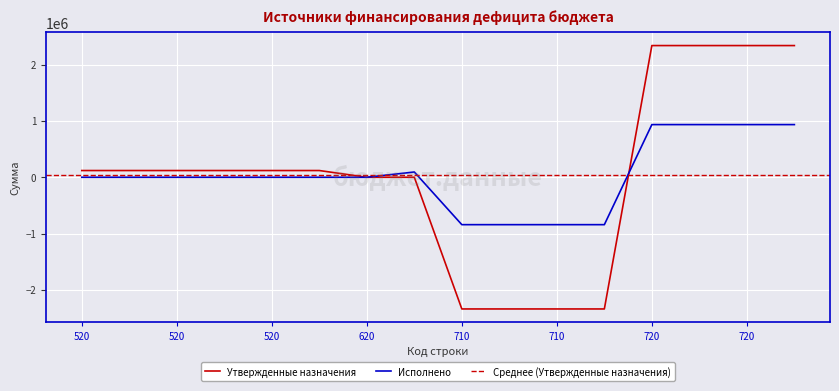

Which series has the largest range (max minus min)?

Утвержденные назначения